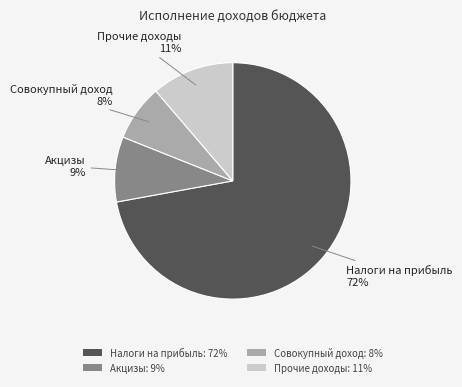

What is the smallest slice in the pie chart?

Совокупный доход: 8%